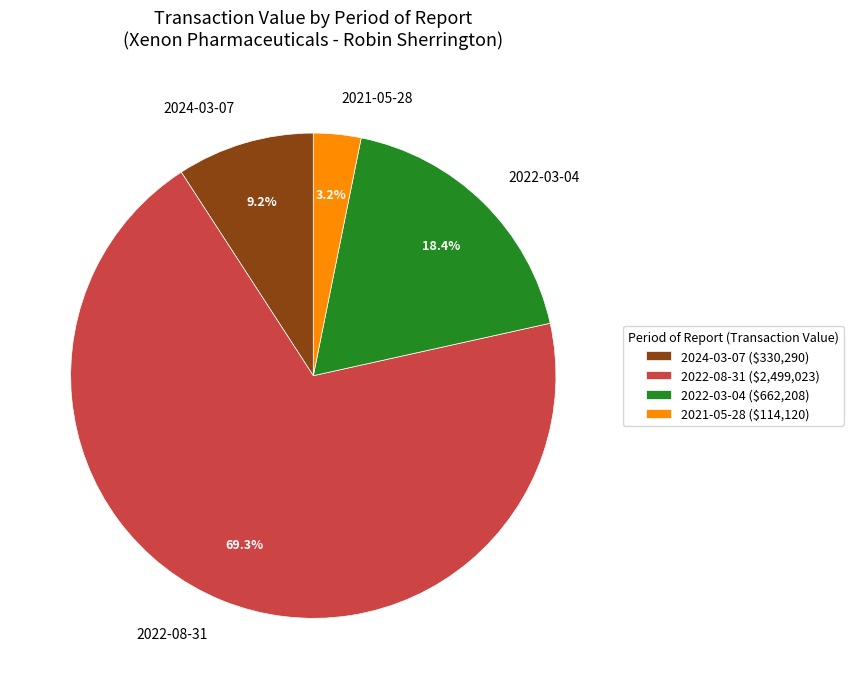

Which has a higher value, 2024-03-07 or 2022-08-31?

2022-08-31